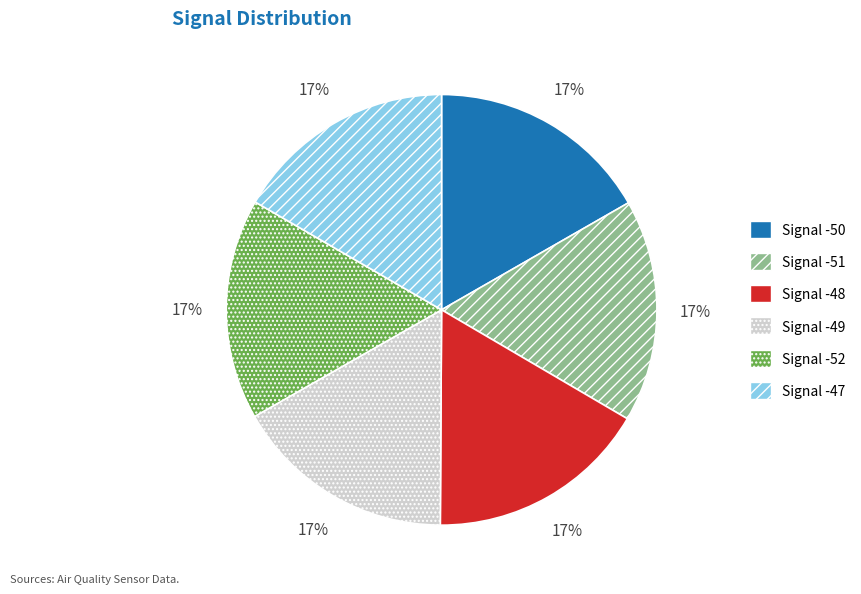

How many slices are in this pie chart?

6